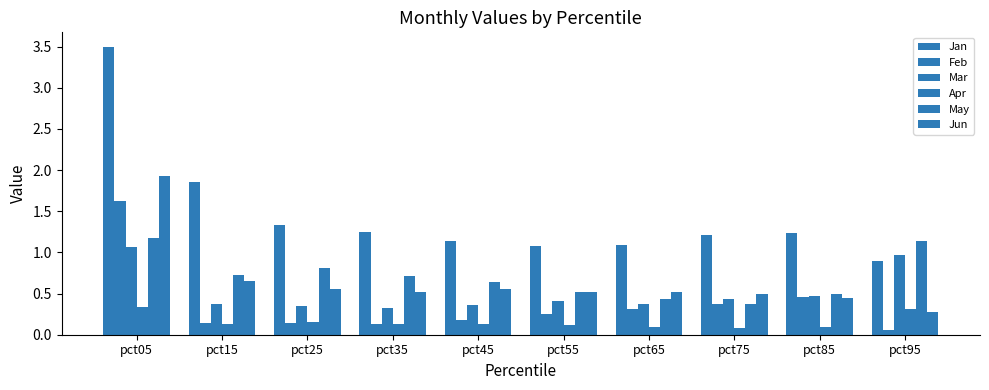

Are the bars horizontal?

No